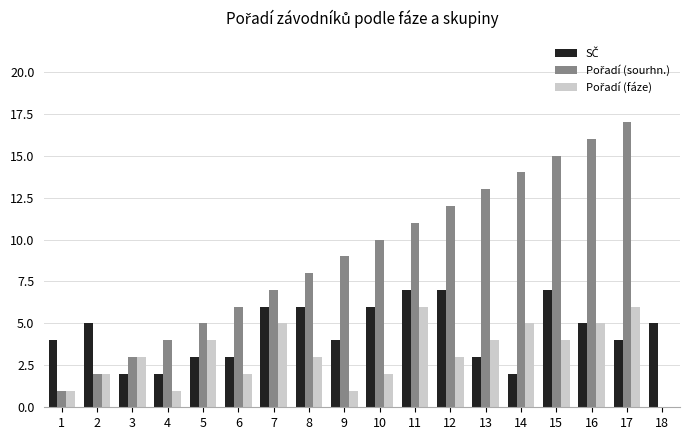

Are the bars grouped side by side (vs. stacked)?

Yes